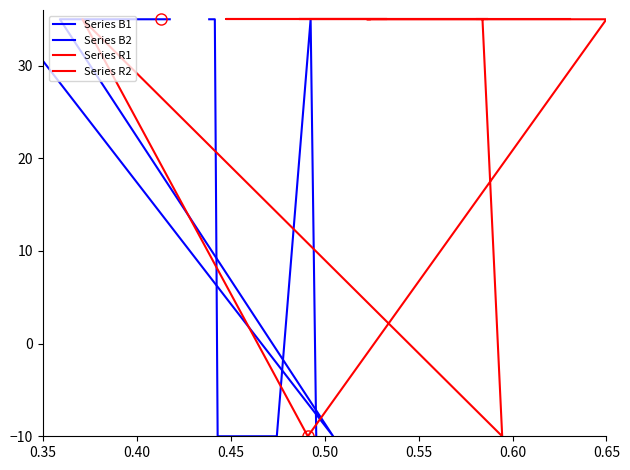

How many values in Series B2 are above zero?

4